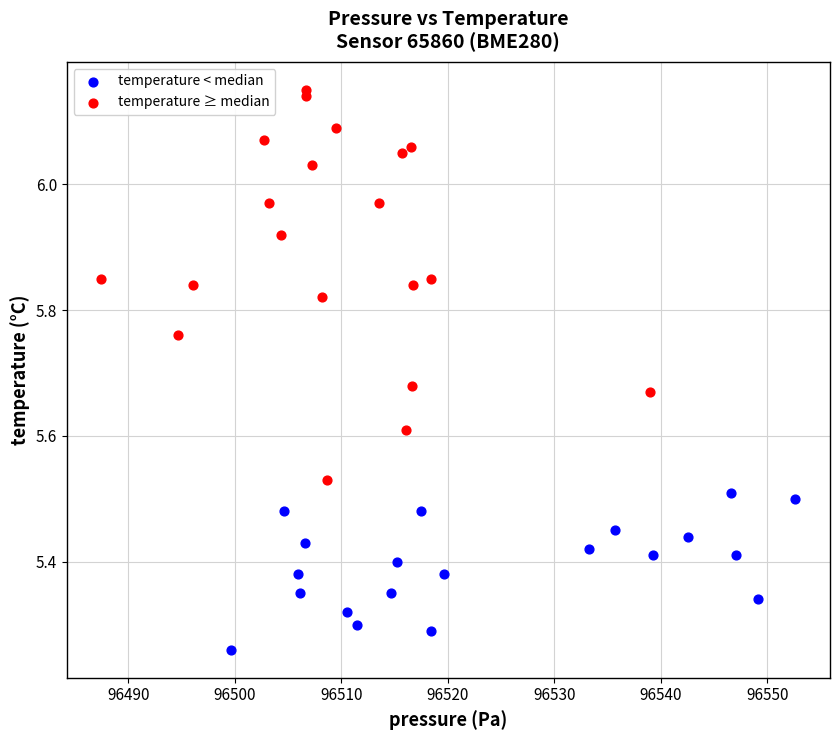

Which series has the widest spread of Y values?

temperature ≥ median